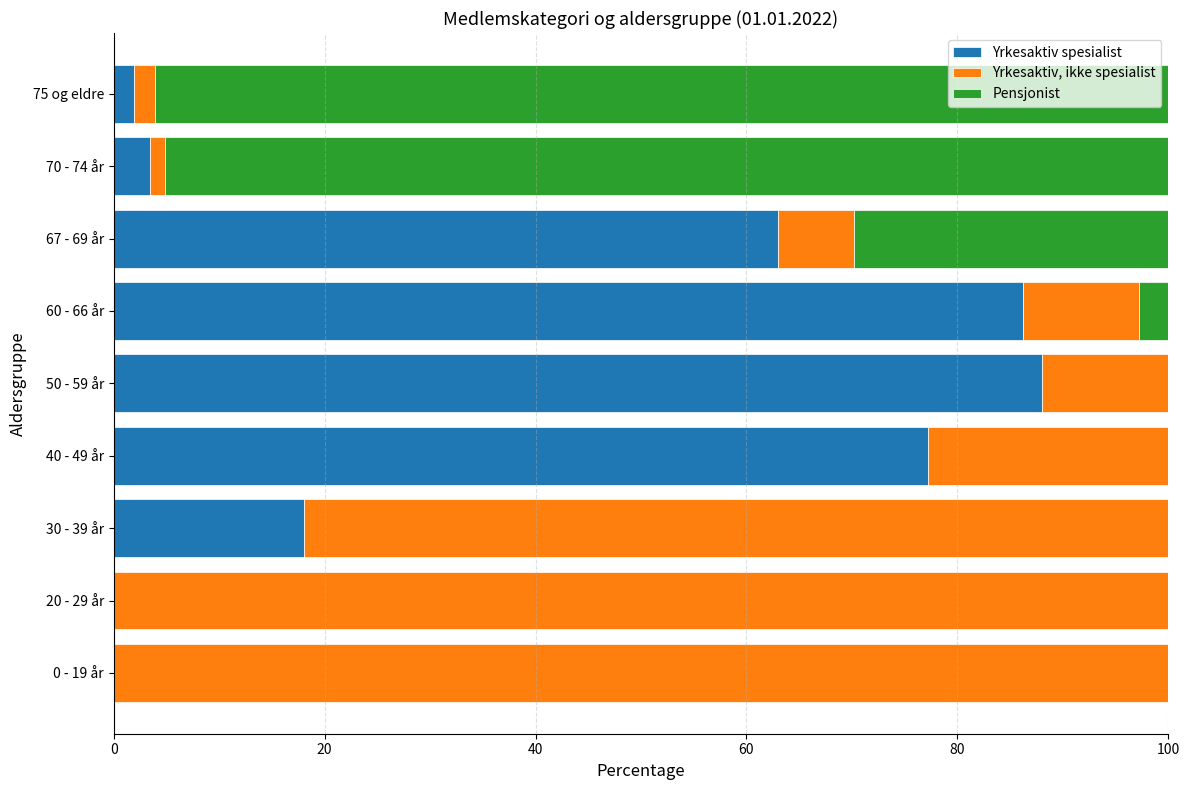

What is the maximum value for Yrkesaktiv spesialist?

88.0